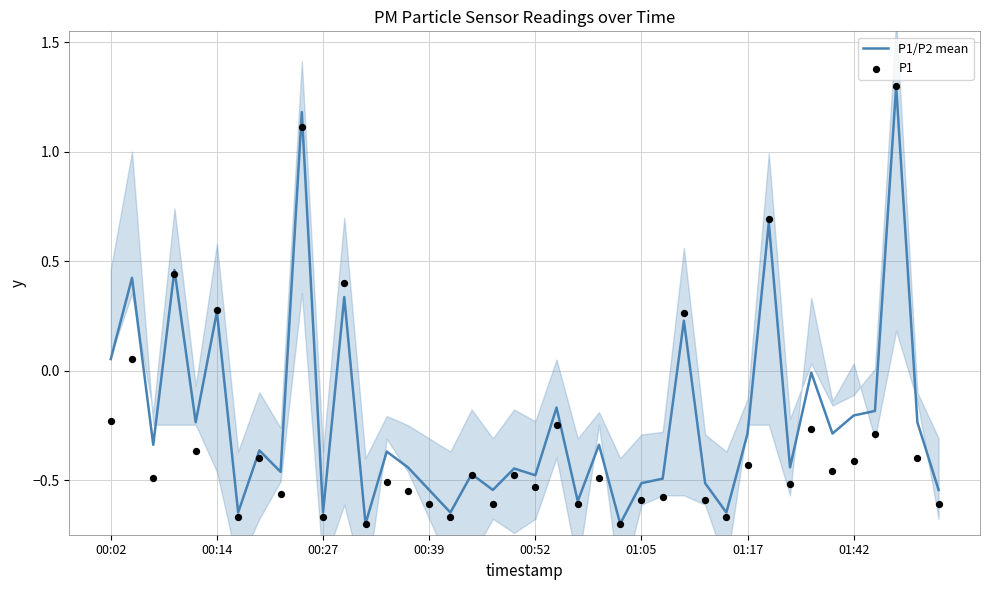

What are all the series names shown in the legend?

P1/P2 mean, P1